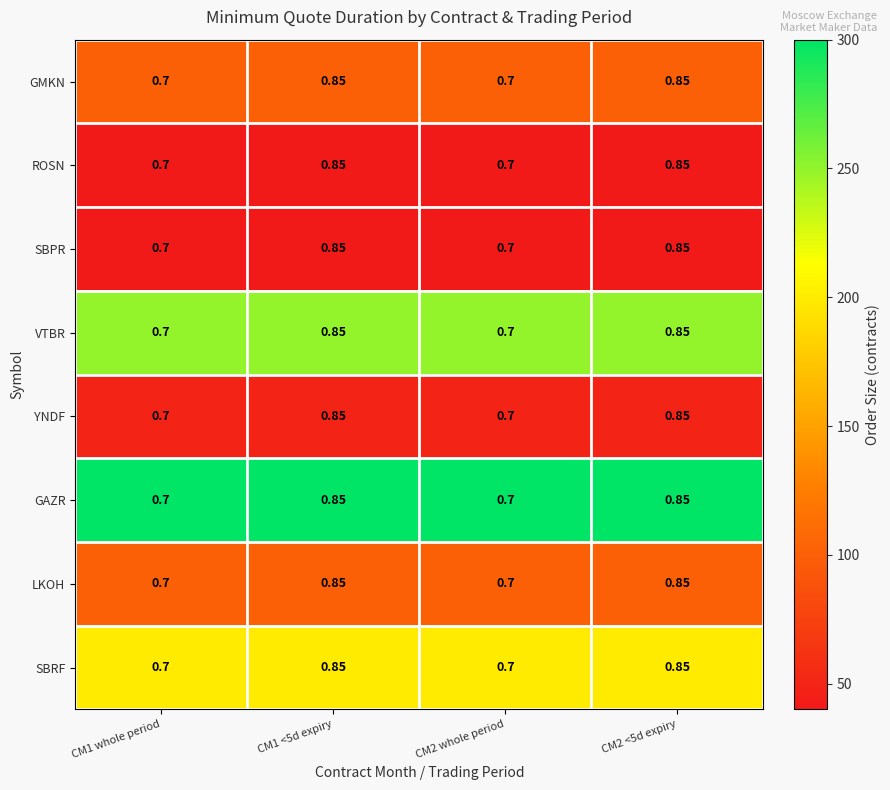

How many categories are shown in the chart?

4